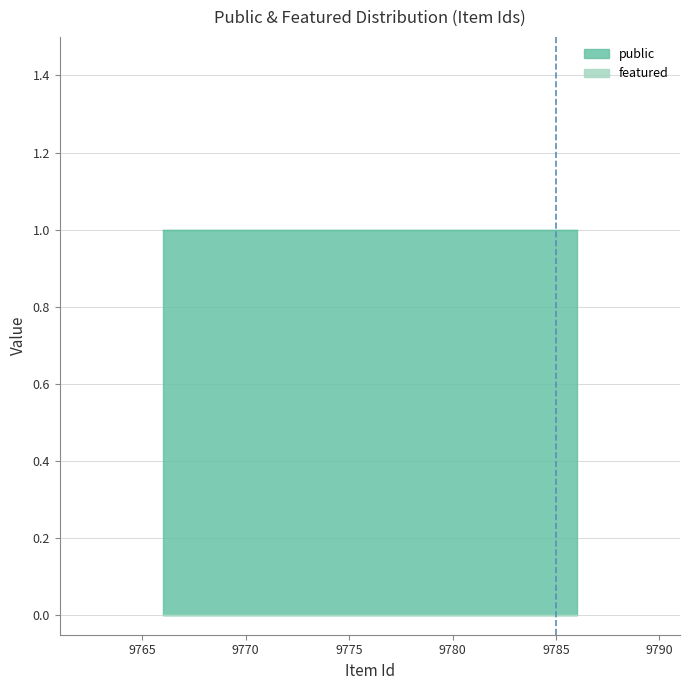

How many distinct data groups are displayed?

2